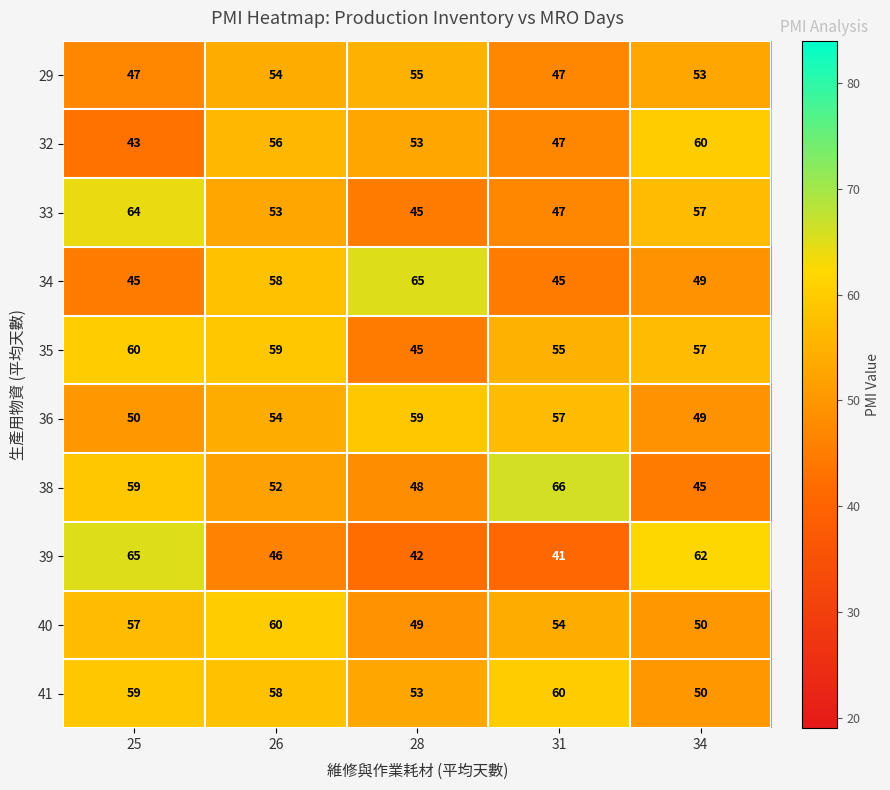

Which series has the largest total across all categories?

41